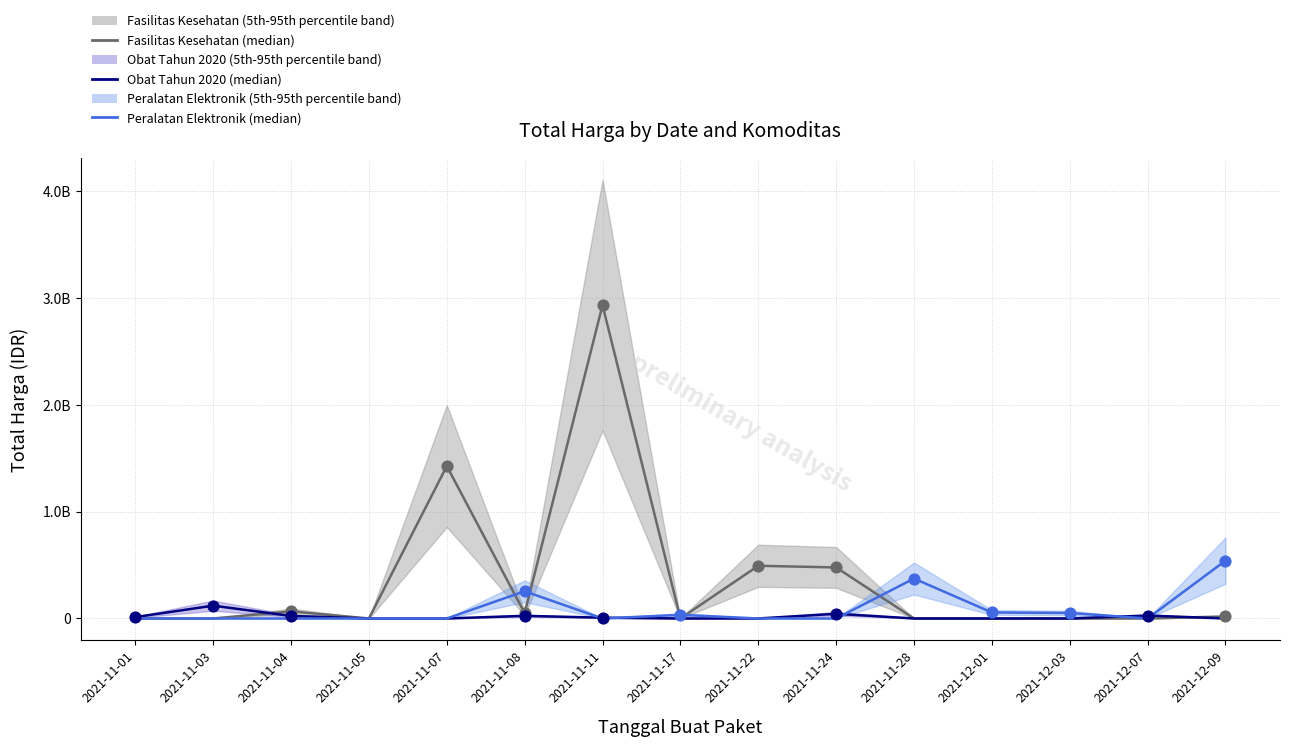

Which series has the largest total across all categories?

Fasilitas Kesehatan (median)